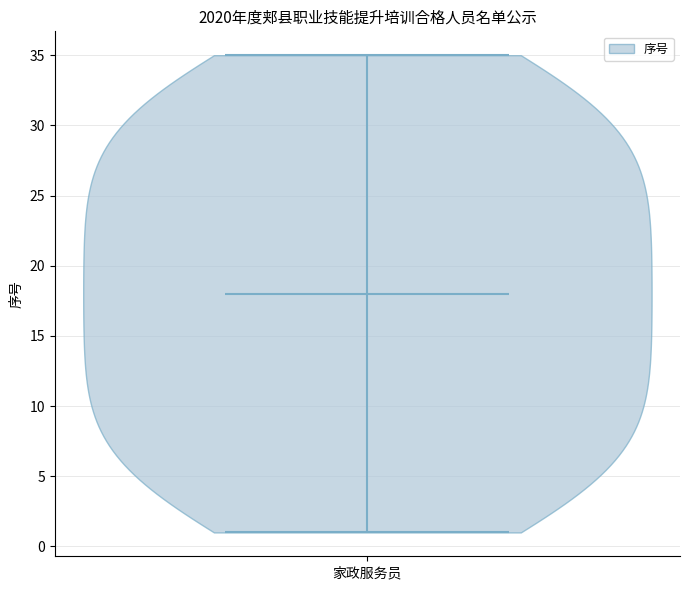

Read this violin plot against the y-axis: where its median line is, and the lowest and highest points the violin reaches. The values are not printed on the chart, so give them approximately, as read against the axis.

median line 18, lowest point 1, highest point 35